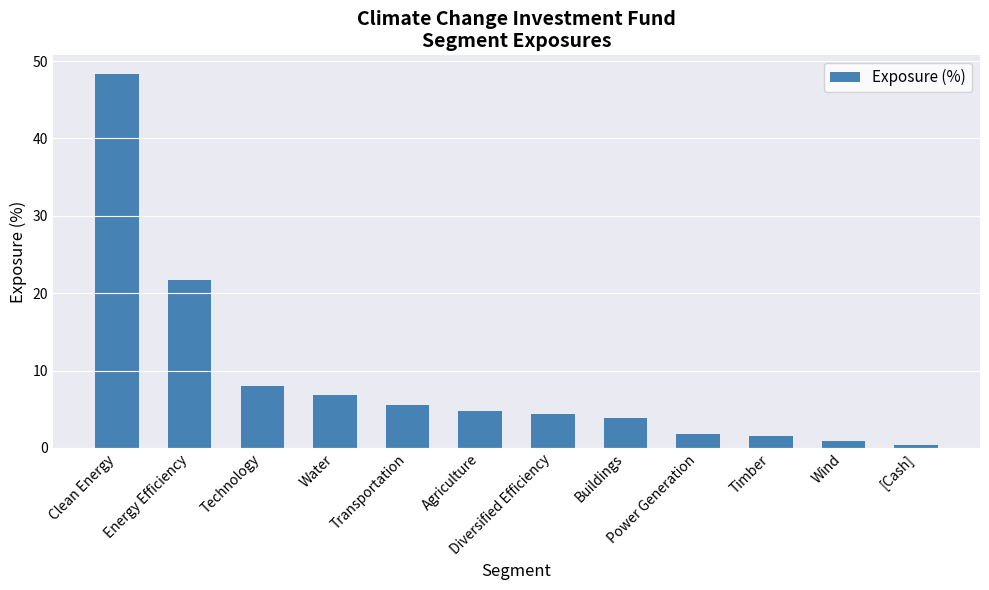

What position from the right is [Cash]?

1